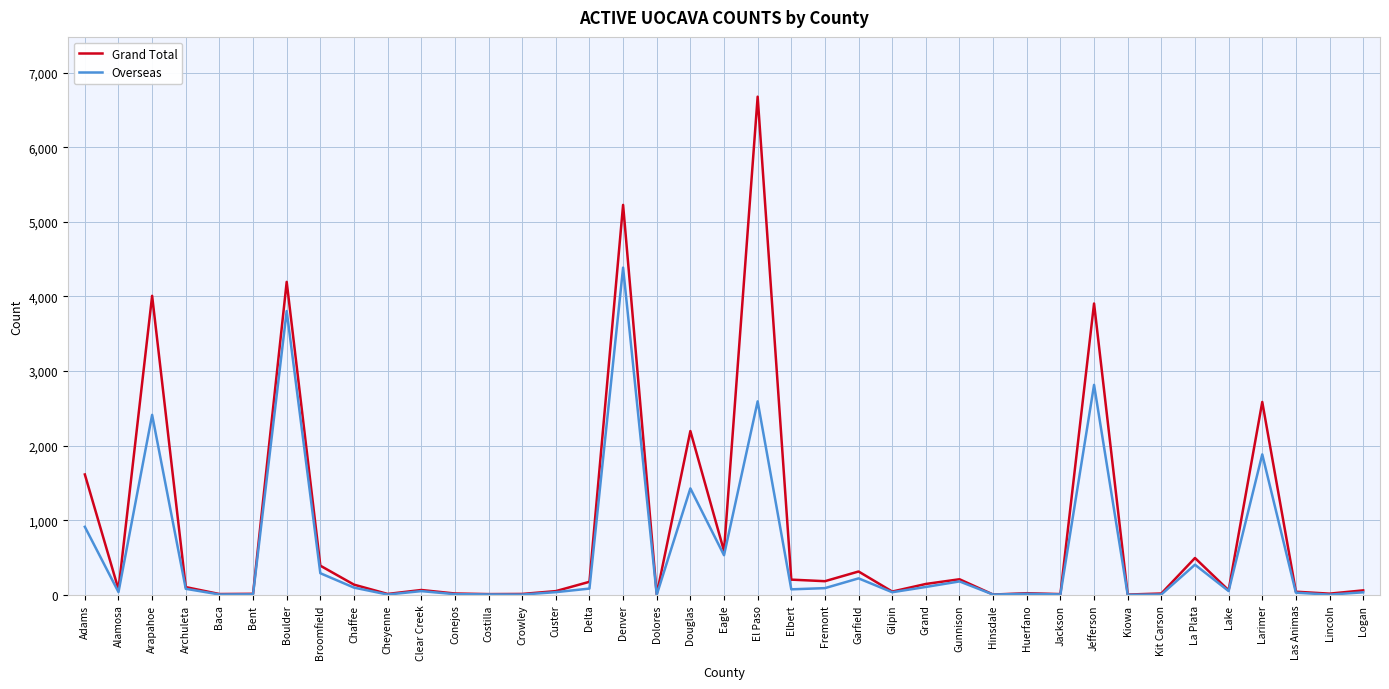

Rank the series by their maximum value, from highest to lowest.

Grand Total, Overseas